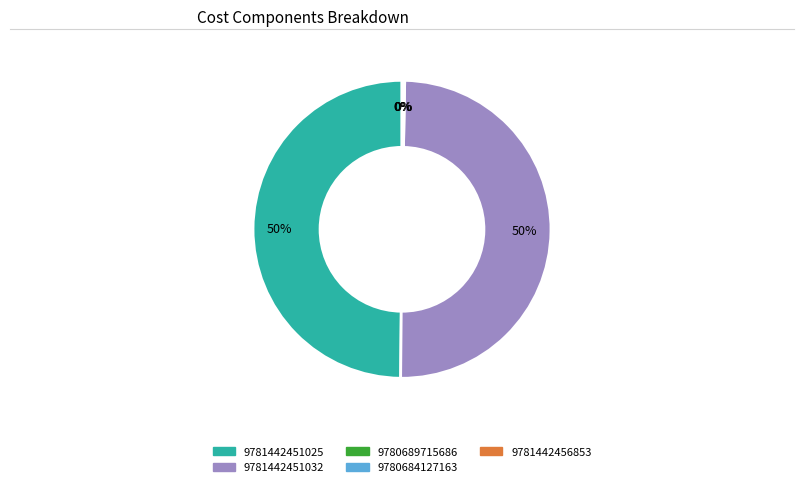

To the nearest percent, what is the difference between the largest and smallest slice percentages?

50%